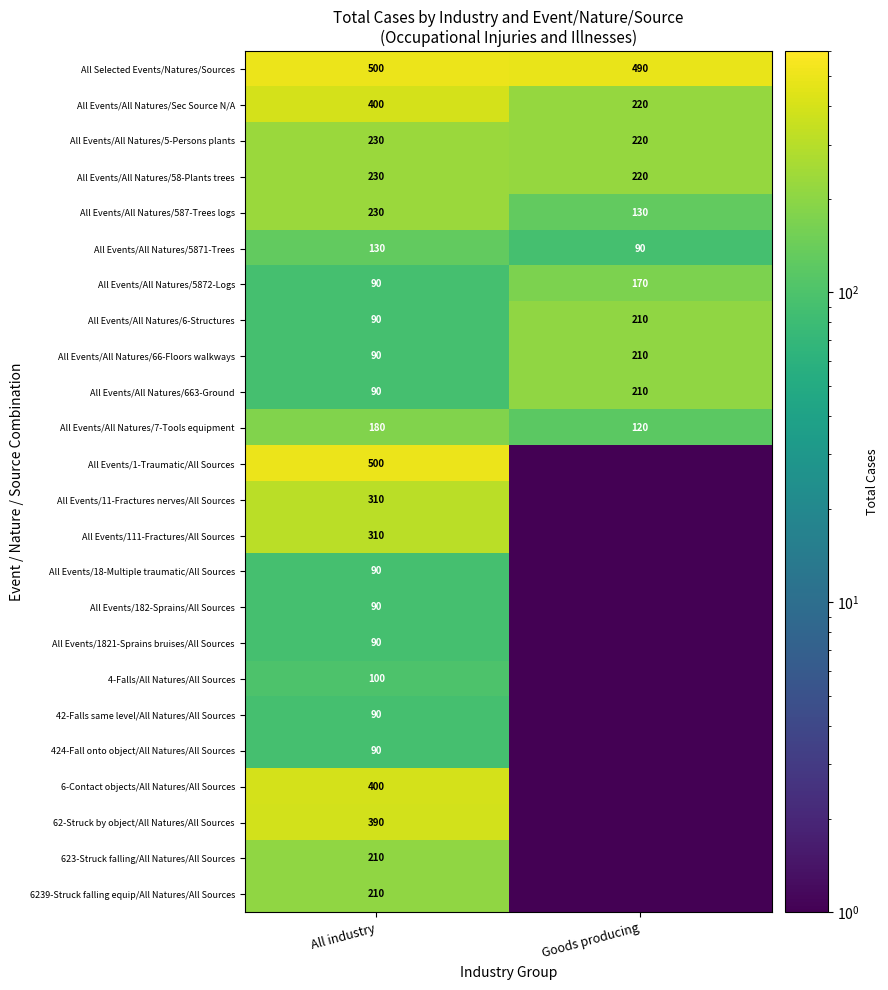

What is the difference between the highest and lowest values at Goods producing?

489.5